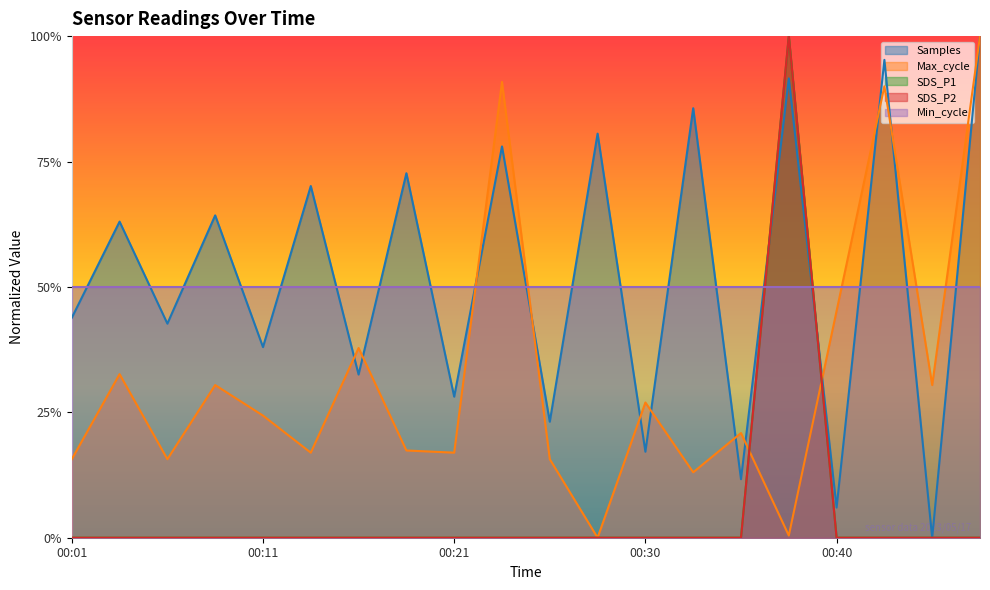

Does the chart display data point markers on the line(s)?

No